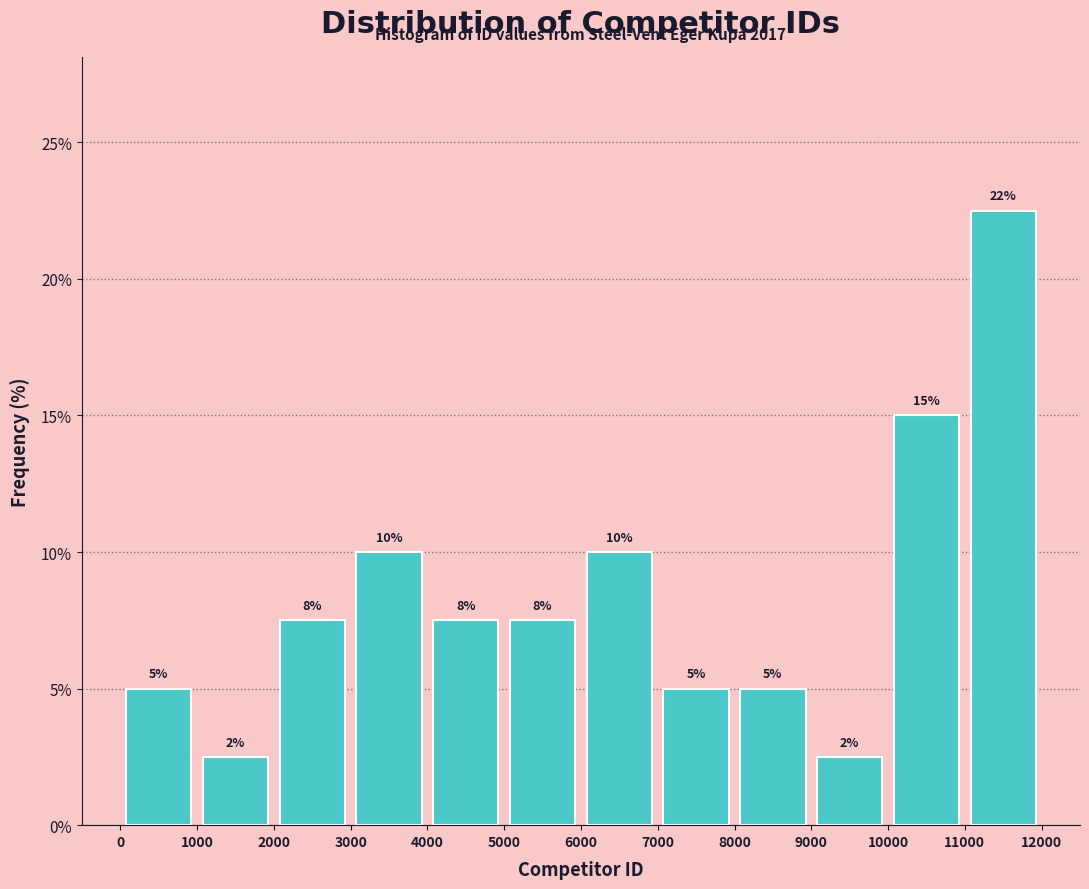

Which range on the x-axis has the tallest bar?

11000 to 12000